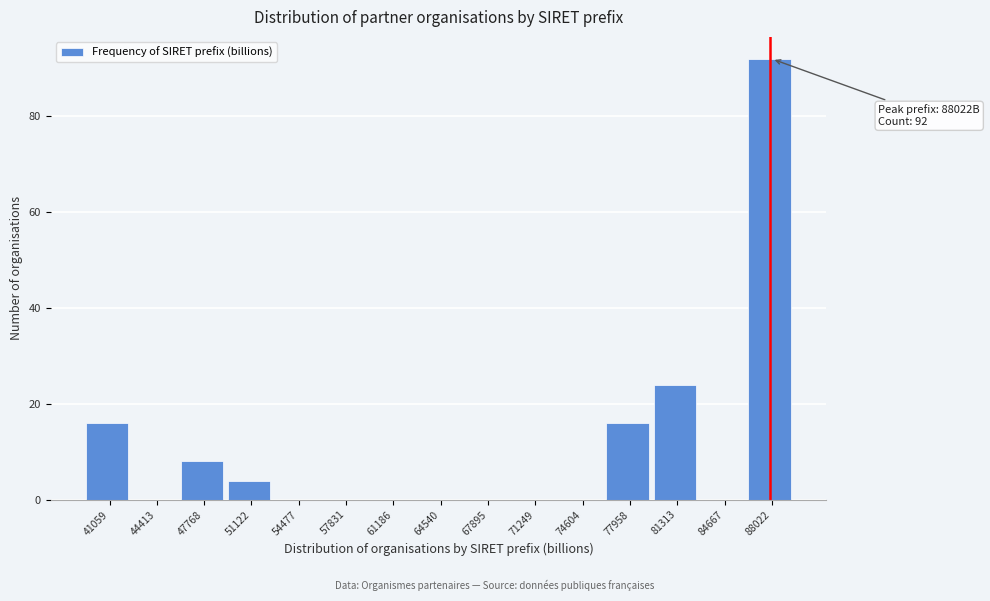

Reading right to left, list all the values displayed in this chart.

88022=92	84667=0	81313=24	77958=16	74604=0	71249=0	67895=0	64540=0	61186=0	57831=0	54477=0	51122=4	47768=8	44413=0	41059=16